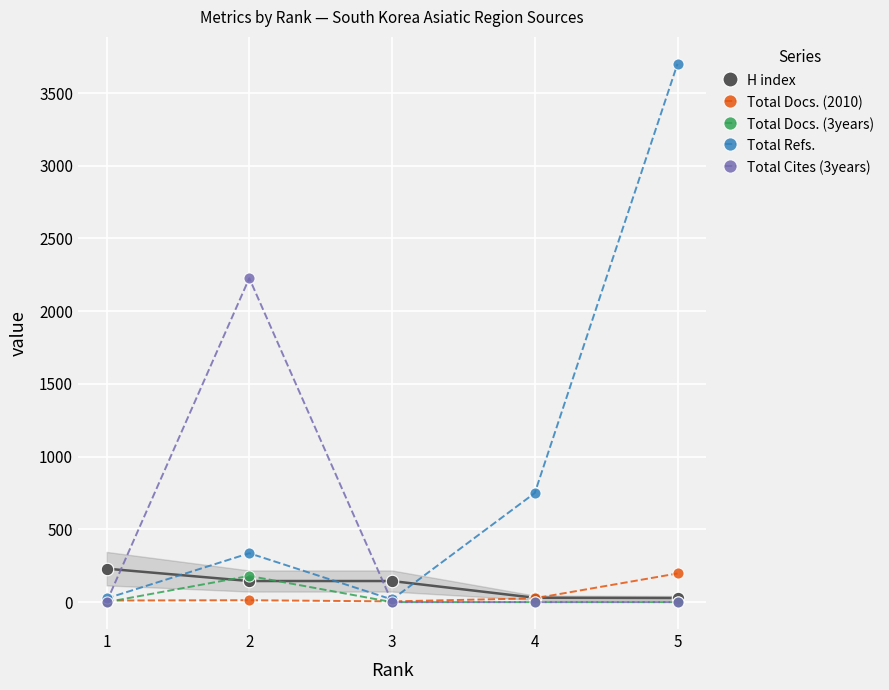

Where is the first local maximum for Total Docs. (3years)?

2